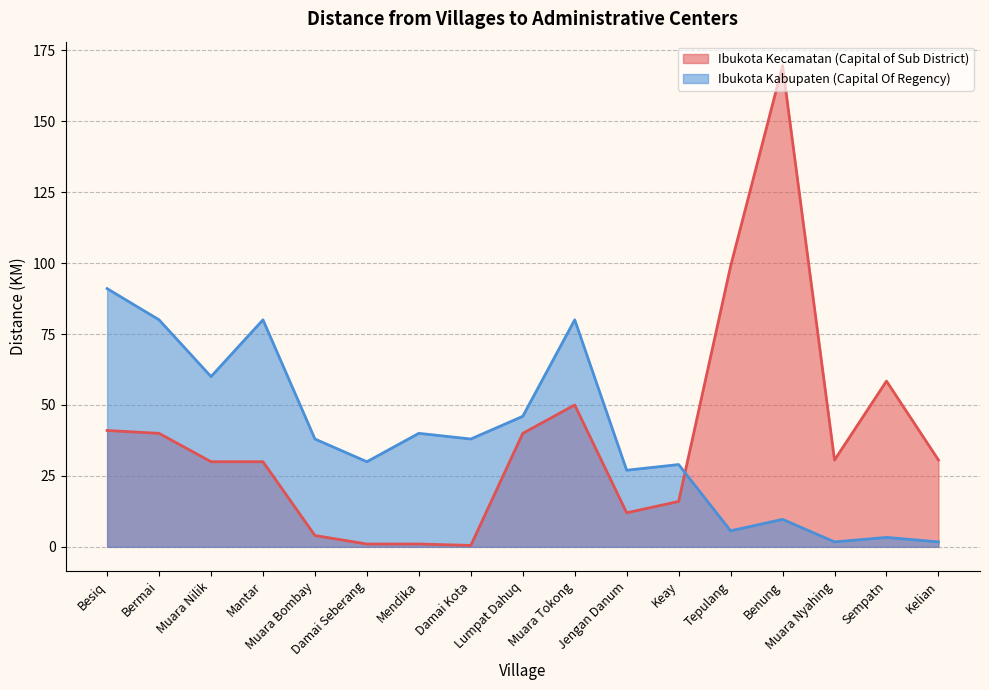

What is the average value of the Ibukota Kecamatan (Capital of Sub District) series?

38.4